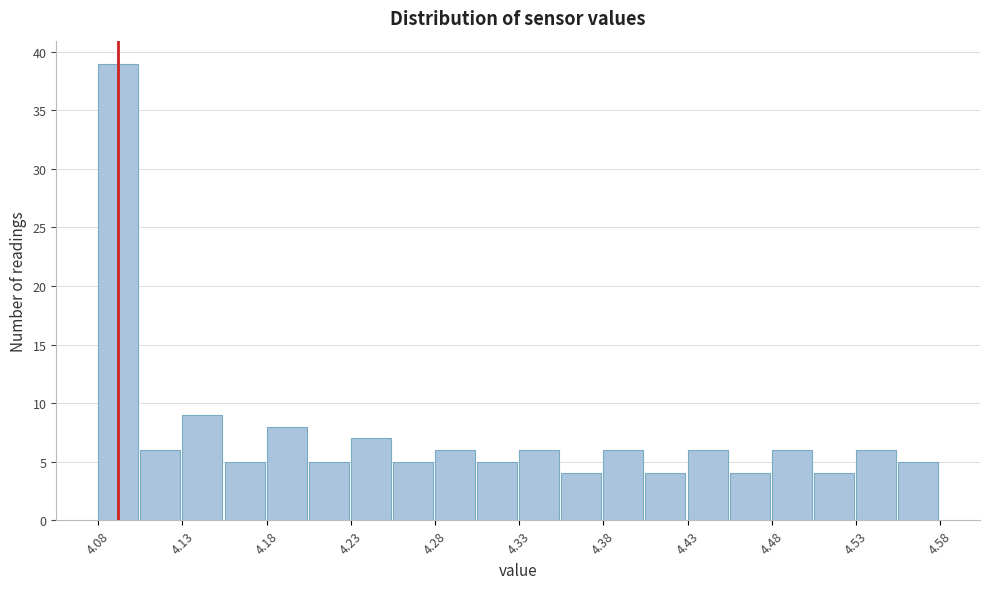

Reading left to right, list every bar in this chart as the range it spans on the x-axis followed by its height. The values are not printed on the chart, so give them approximately, as read against the axis.

4.080 to 4.105: 39
4.105 to 4.130: 6
4.130 to 4.155: 9
4.155 to 4.180: 5
4.180 to 4.205: 8
4.205 to 4.230: 5
4.230 to 4.255: 7
4.255 to 4.280: 5
4.280 to 4.305: 6
4.305 to 4.330: 5
4.330 to 4.355: 6
4.355 to 4.380: 4
4.380 to 4.405: 6
4.405 to 4.430: 4
4.430 to 4.455: 6
4.455 to 4.480: 4
4.480 to 4.505: 6
4.505 to 4.530: 4
4.530 to 4.555: 6
4.555 to 4.580: 5